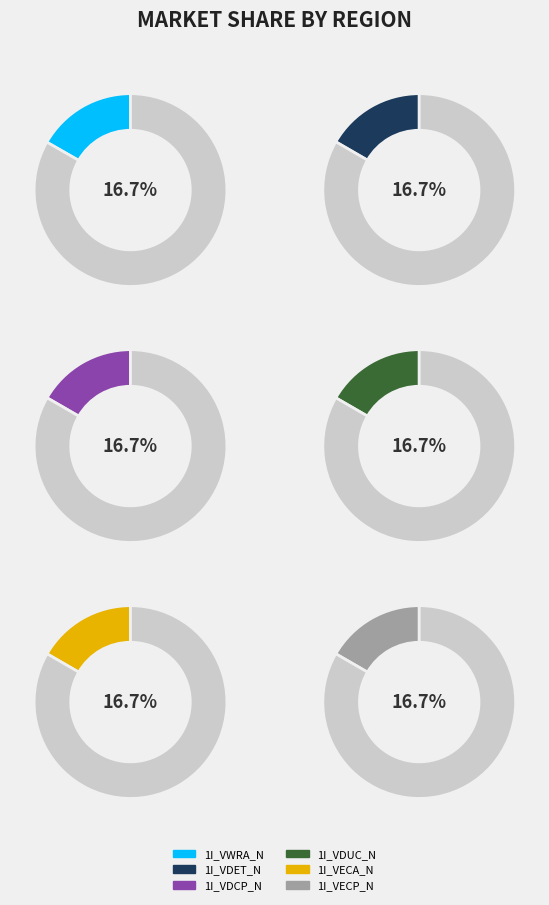

What is the largest slice in the pie chart?

1I_VWRA_N